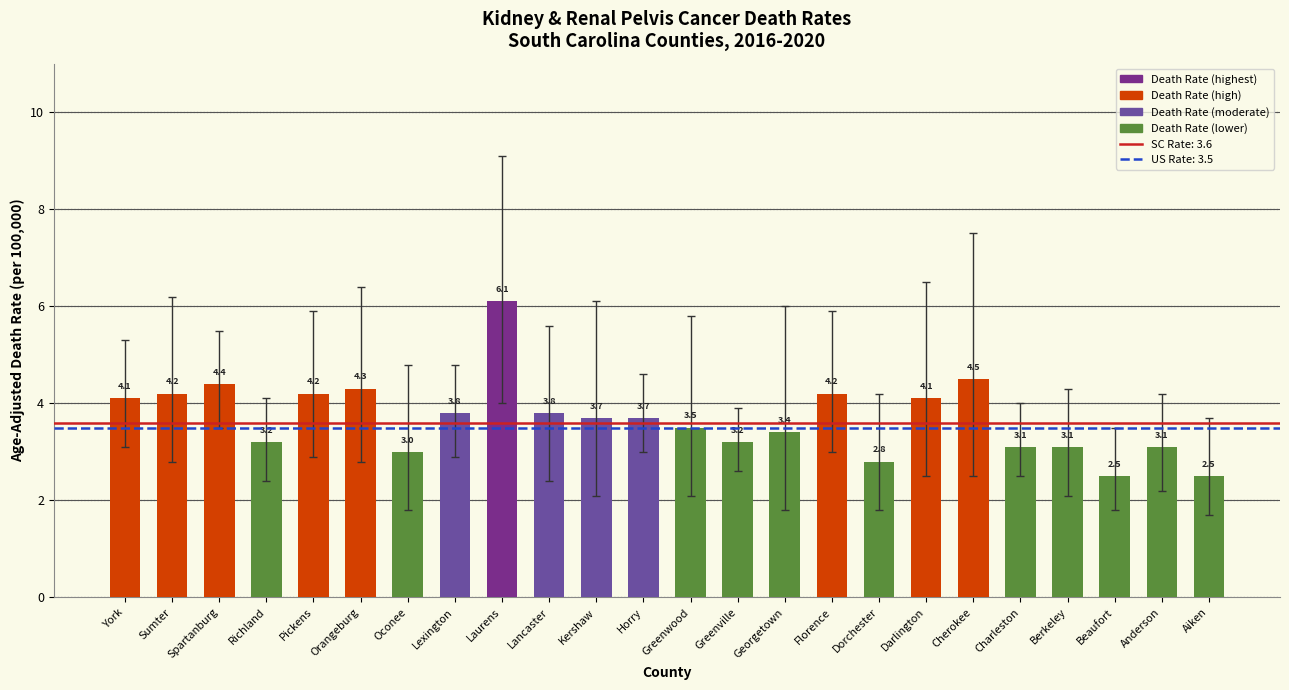

What is the minimum value shown in the chart?

2.5